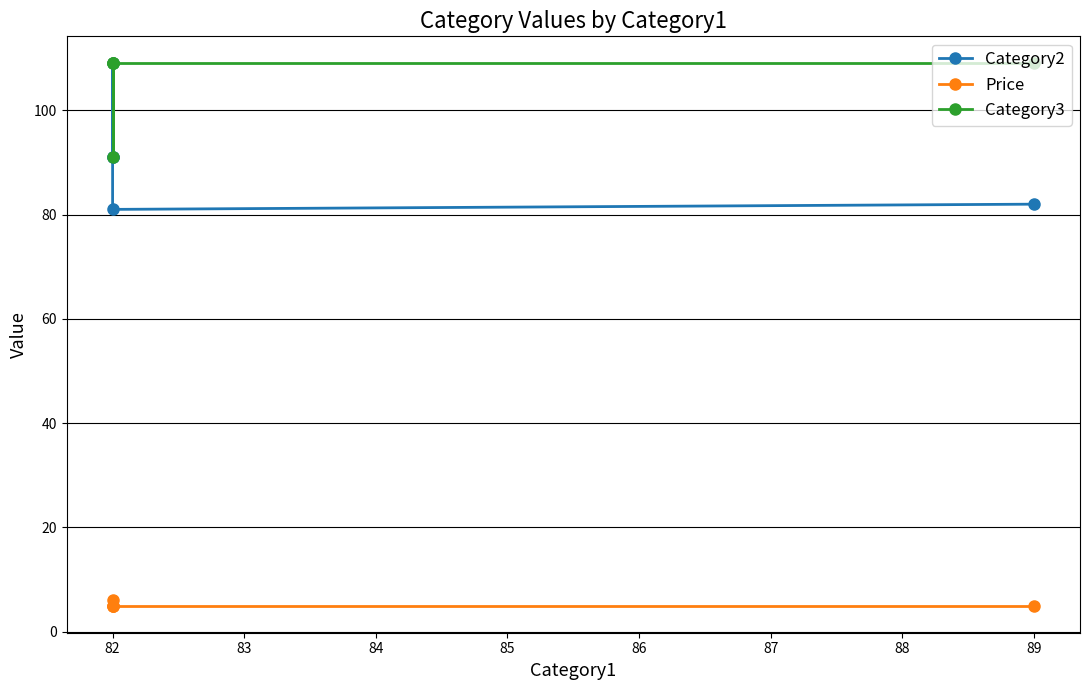

Does the chart display data point markers on the line(s)?

Yes